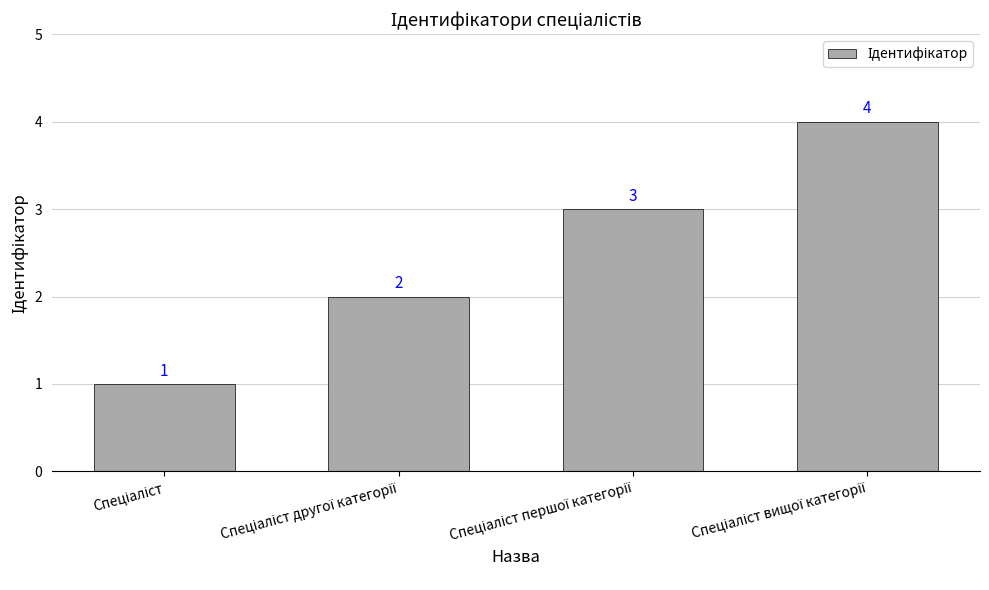

What is the difference between the maximum and minimum values?

3